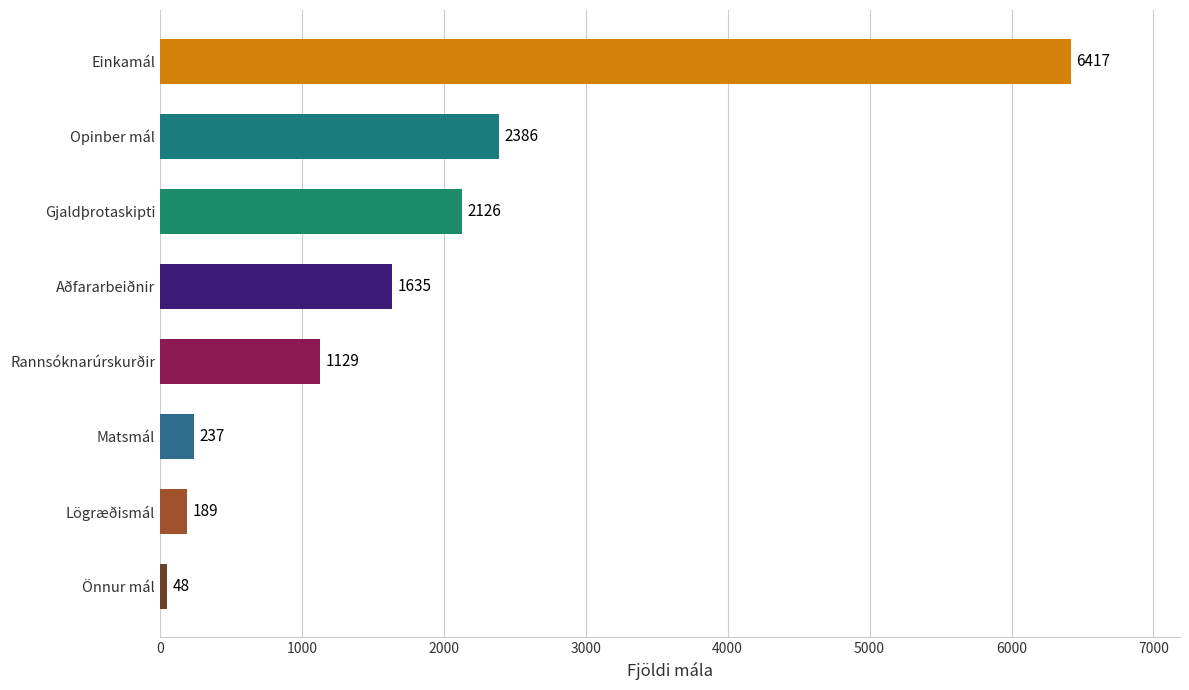

What is the approximate value at Gjaldþrotaskipti, to the nearest 50?

2150